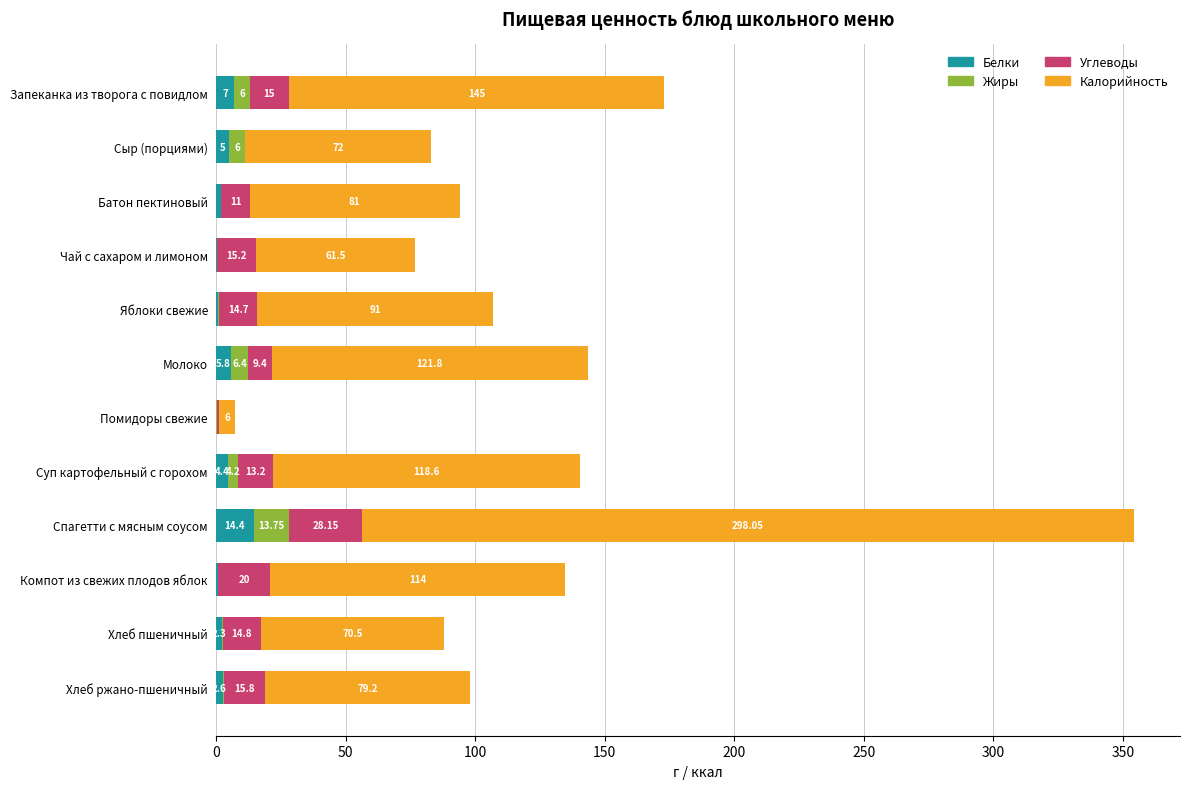

At which category is the sum across all series the highest?

Спагетти с мясным соусом